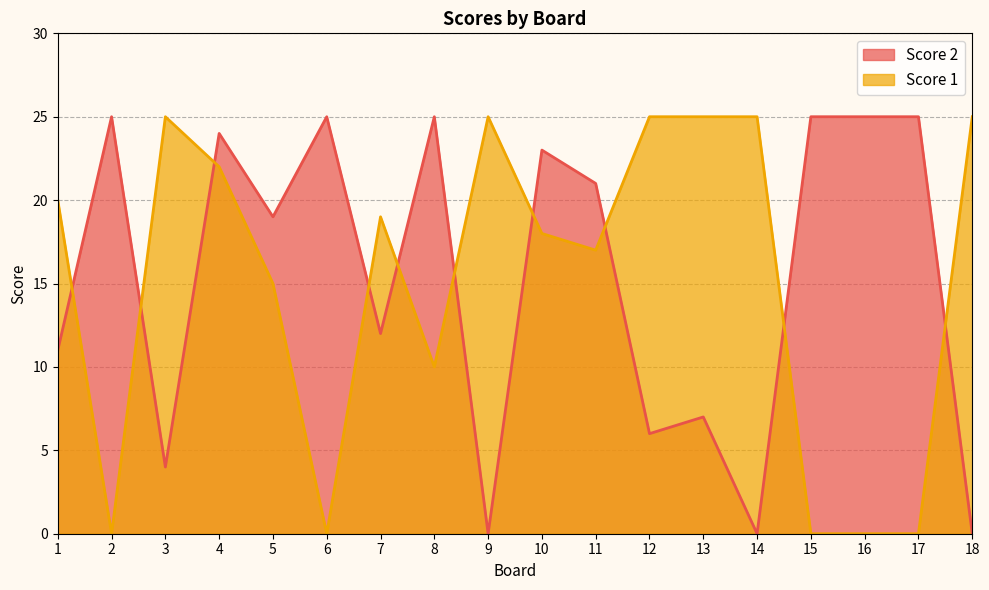

How many times do Score 1 and Score 2 cross each other?

10